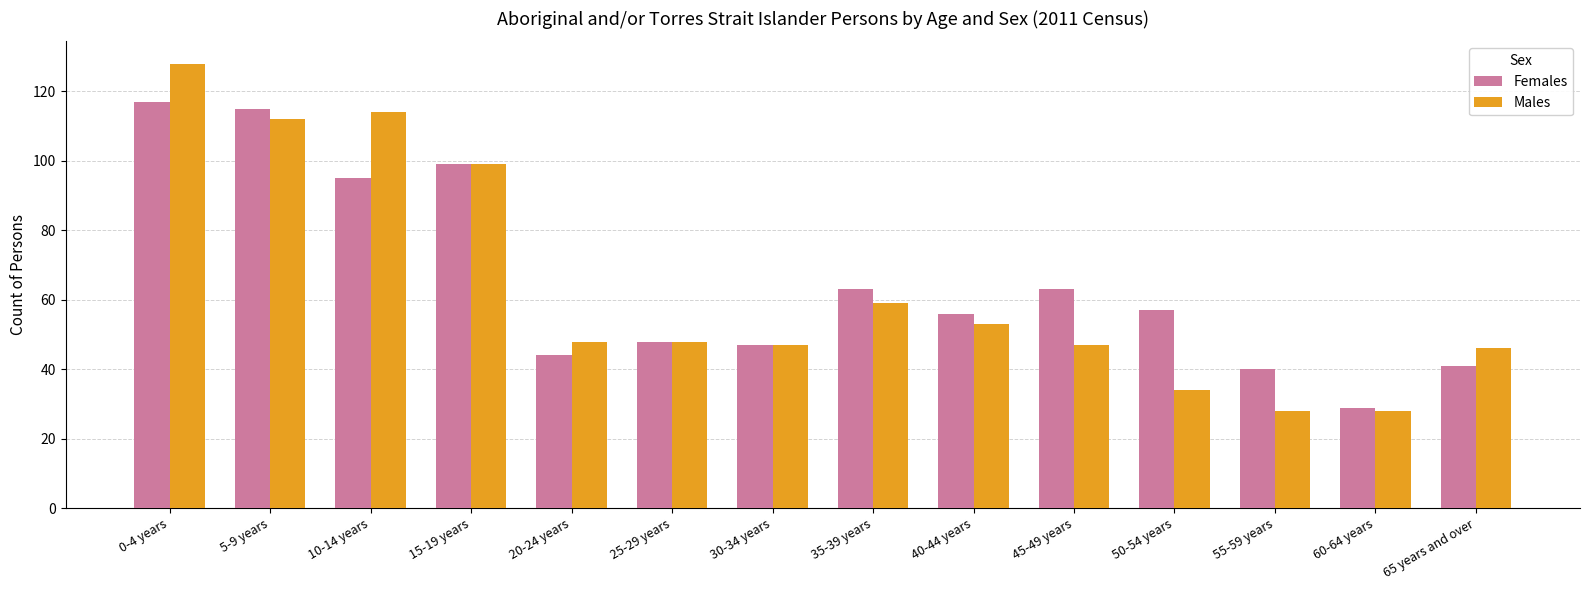

How many bars are there in each group?

2